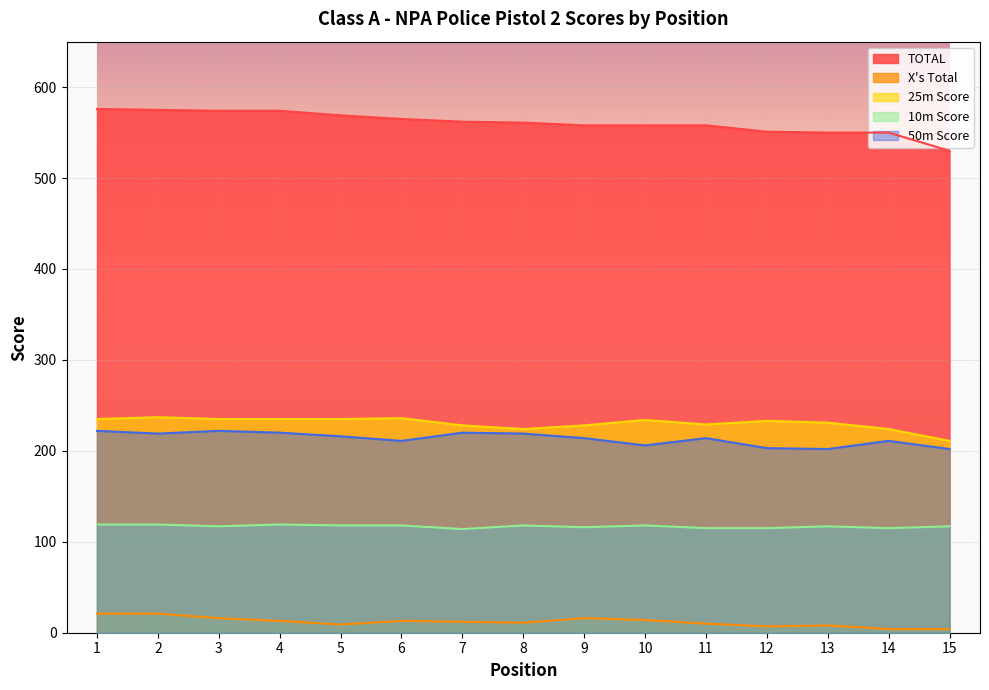

Where is the first local minimum for 25m Score?

8